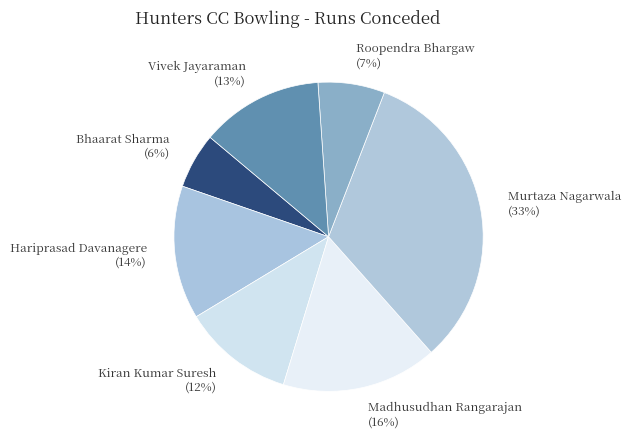

Do Bhaarat Sharma and Murtaza Nagarwala together represent more than half of the pie?

No